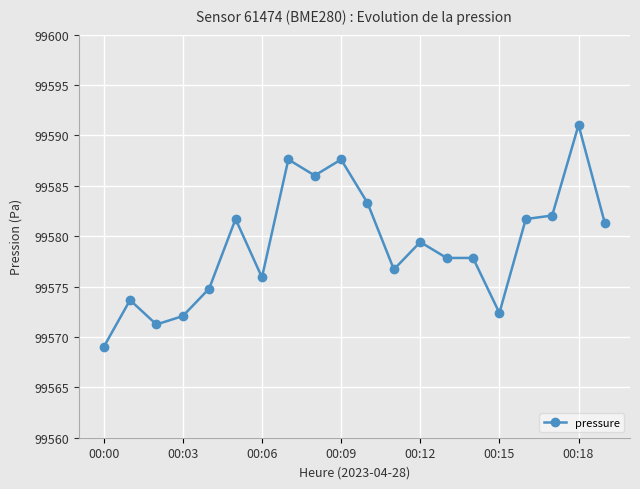

What is the value of the 9th point from the left?

99586.0